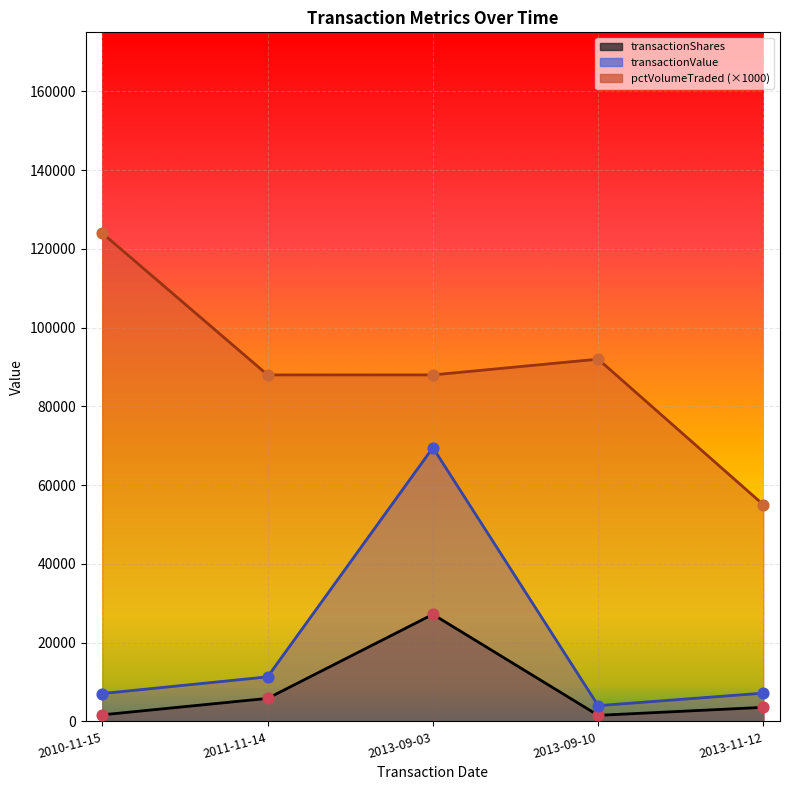

Which series has the largest total across all categories?

pctVolumeTraded